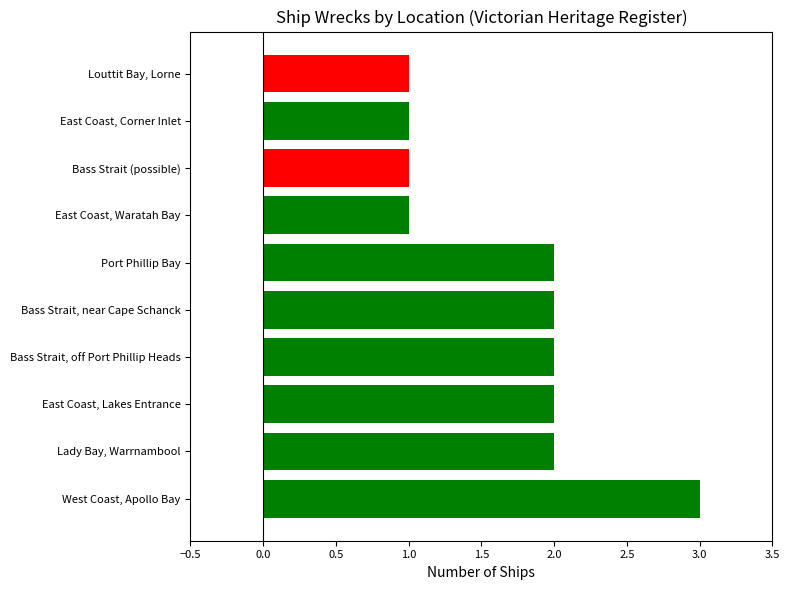

How many values are below 2?

4